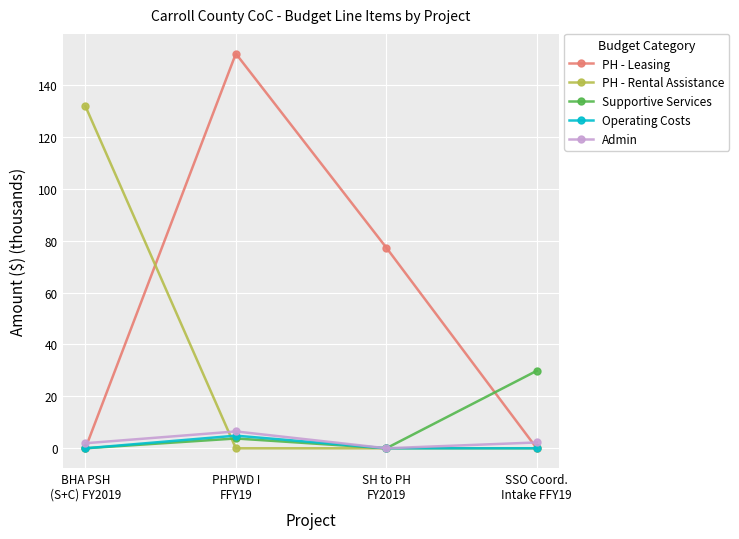

In Operating Costs, how many points are higher than both neighbors (excluding endpoints)?

1